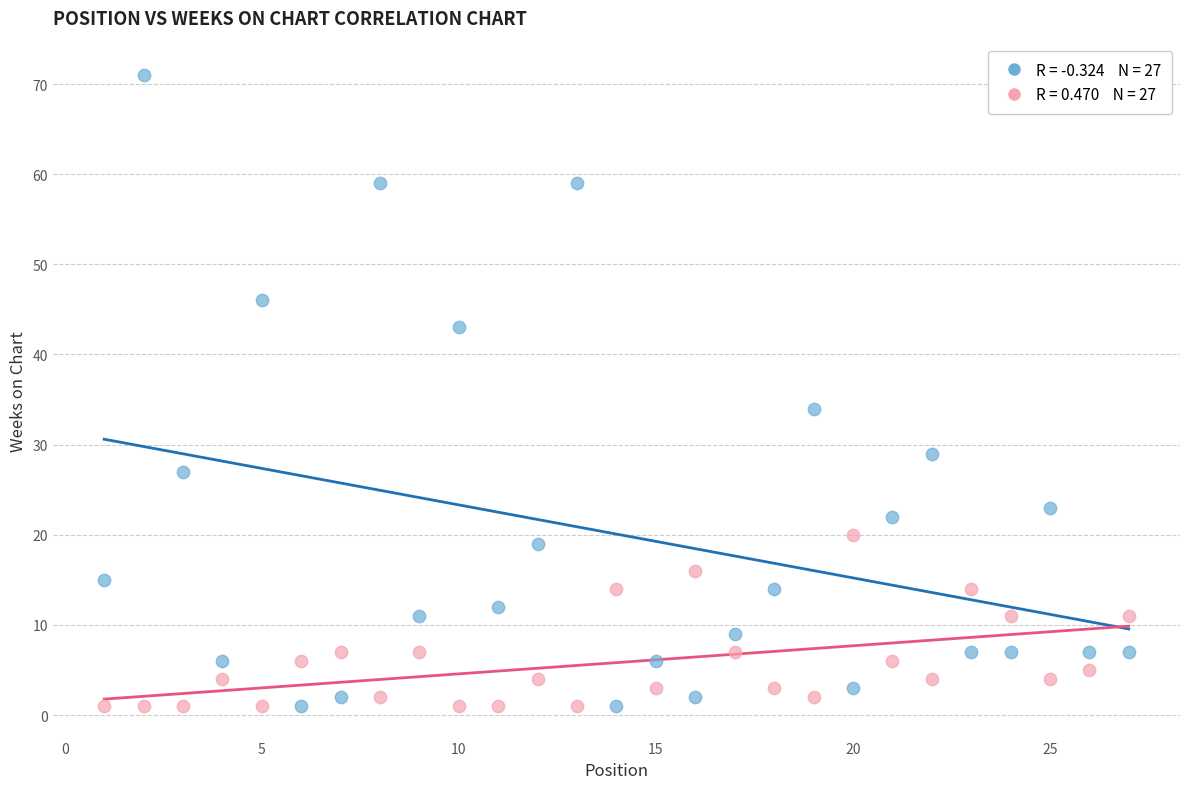

Across all data points, what is the range of X values (max minus min)?

26